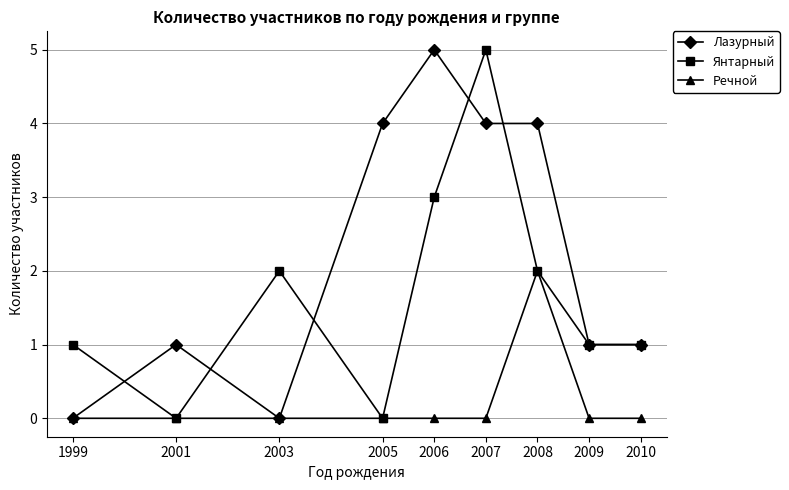

How many distinct data groups are displayed?

3